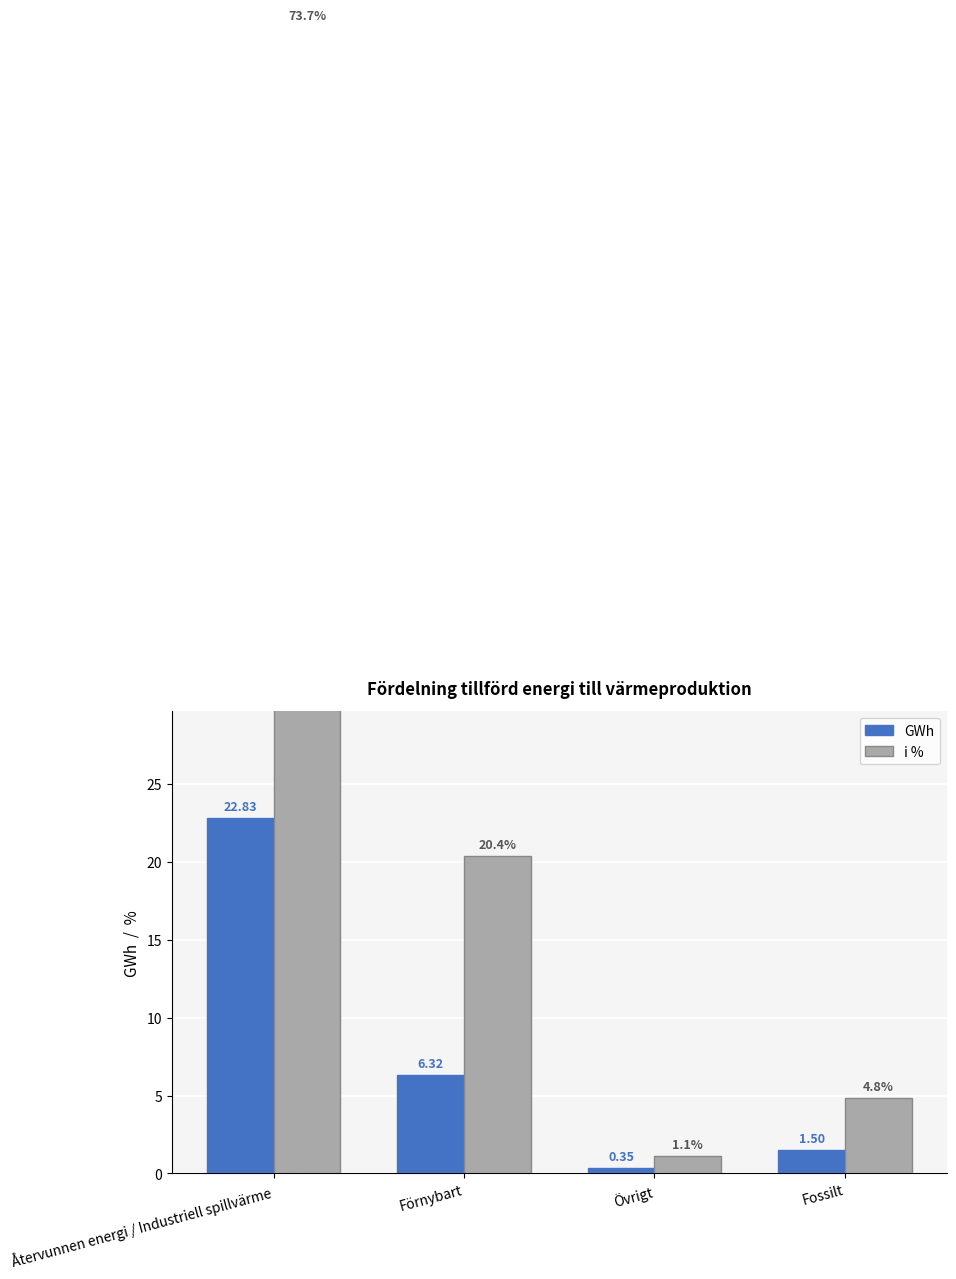

What is the spread (max minus min) of values at Återvunnen energi / Industriell spillvärme?

50.8